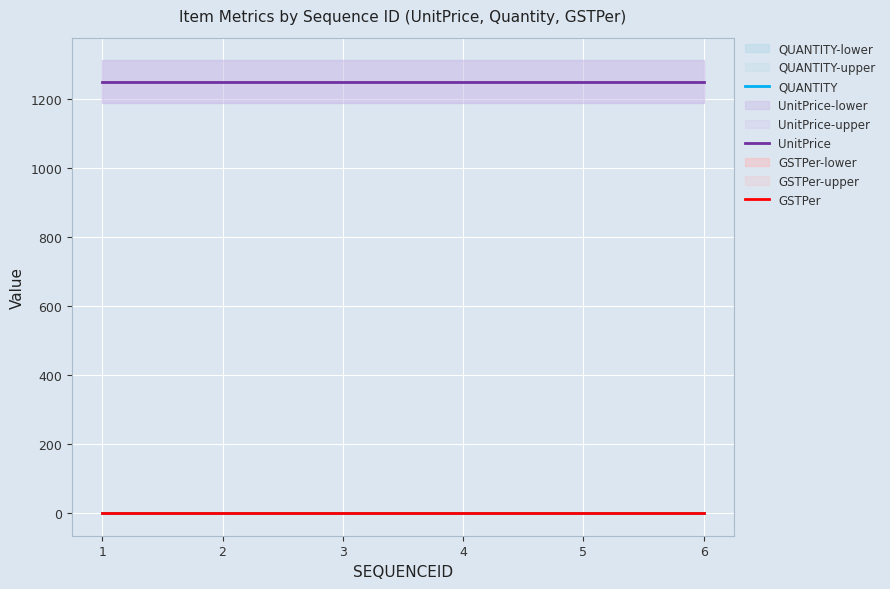

True or false: QUANTITY and UnitPrice intersect in this chart.

False